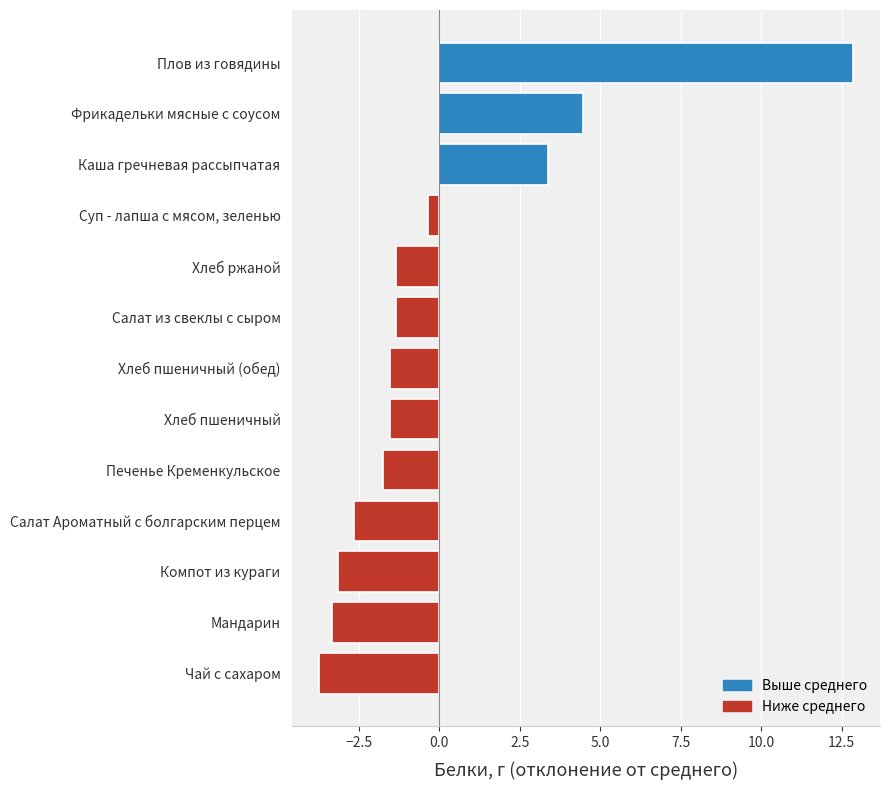

What is the maximum value shown in the chart?

12.9